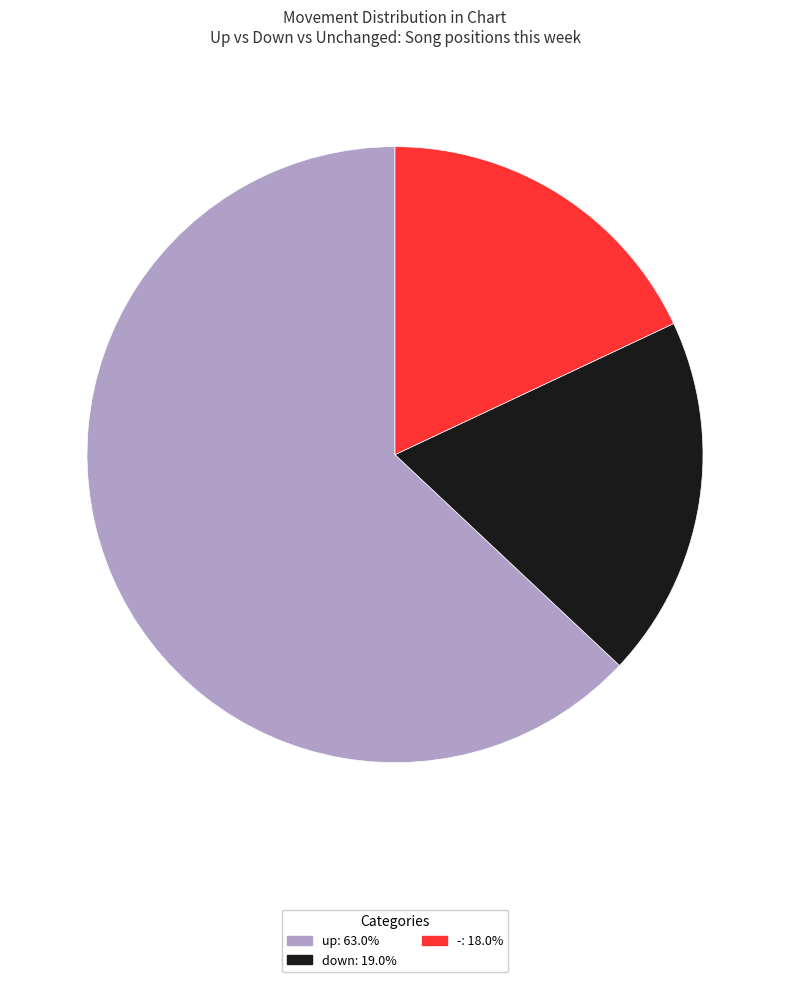

Which slice is the largest?

up